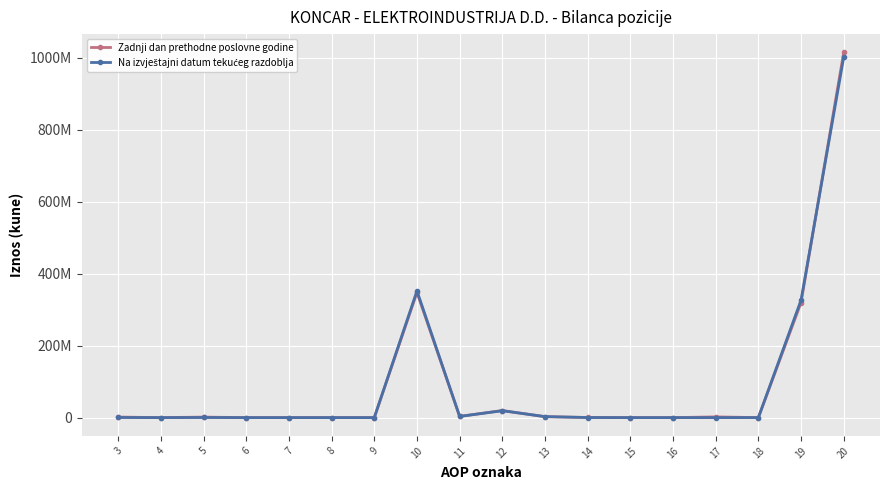

Is this an area chart (filled region under the line)?

No